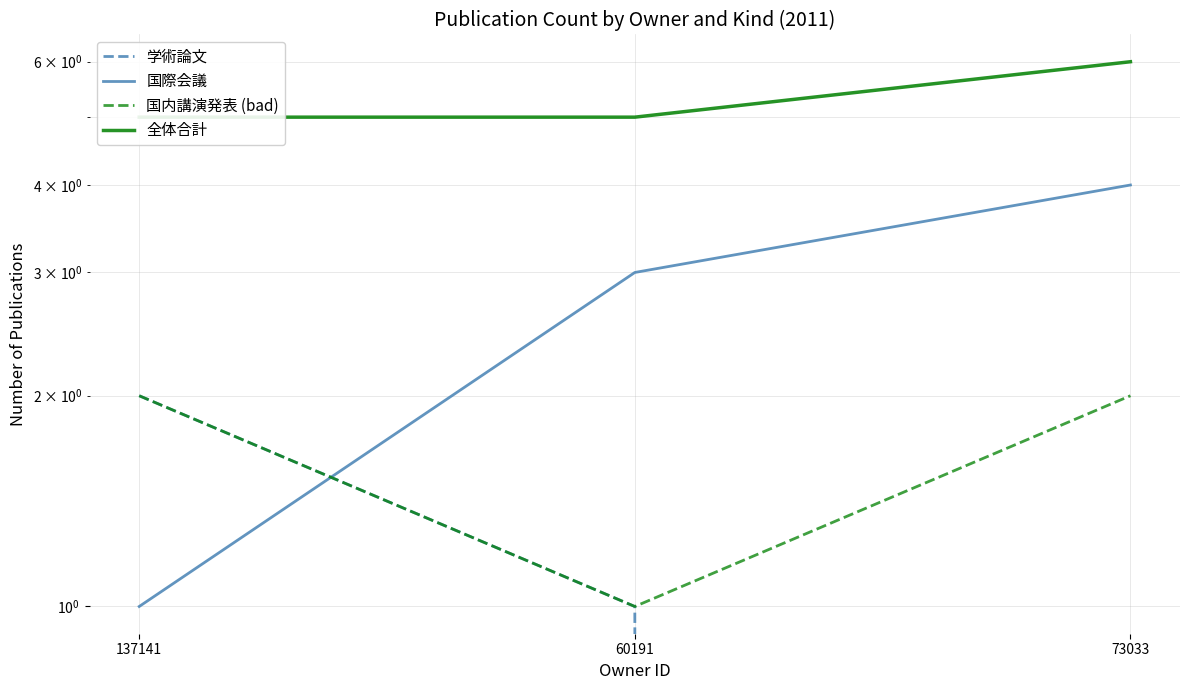

What is the difference between the 国内講演発表 (bad) values at 73033 and 60191?

1